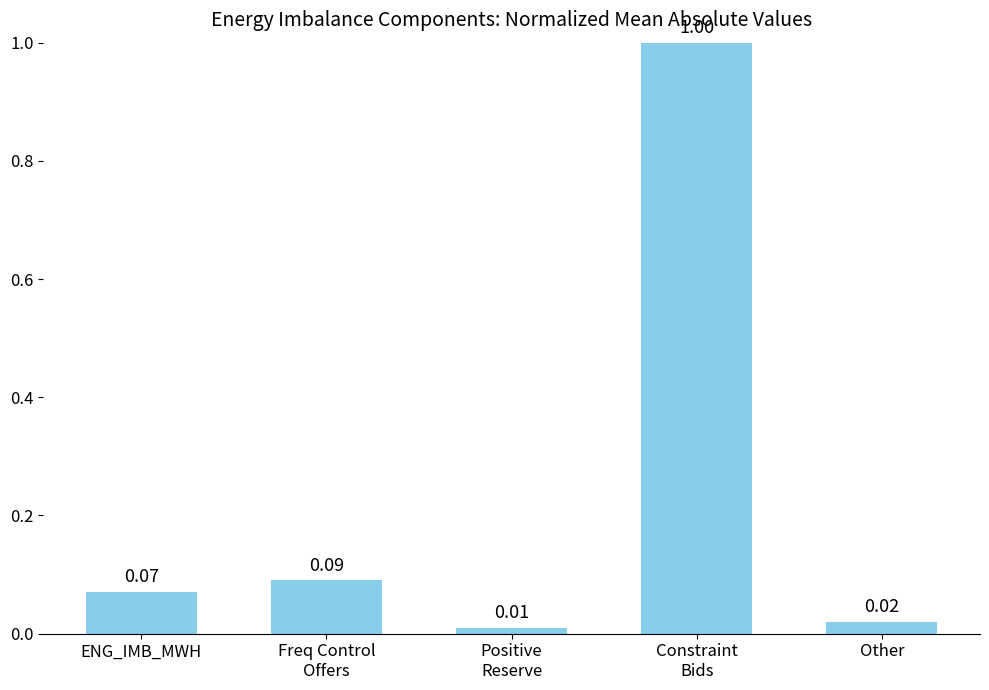

What is the maximum value shown in the chart?

1.0